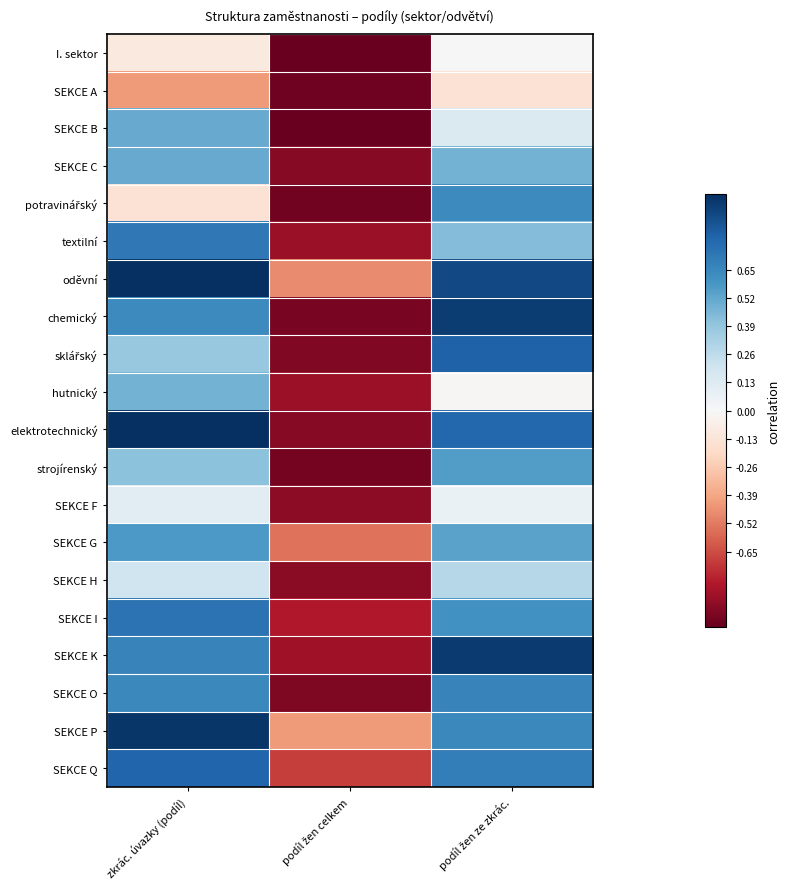

Rank the series at zkrác. úvazky (podíl) from highest to lowest value.

oděvní, elektrotechnický, SEKCE P, SEKCE Q, SEKCE I, textilní, SEKCE K, SEKCE O, chemický, SEKCE G, SEKCE B, SEKCE C, hutnický, strojírenský, sklářský, SEKCE H, SEKCE F, I. sektor, potravinářský, SEKCE A